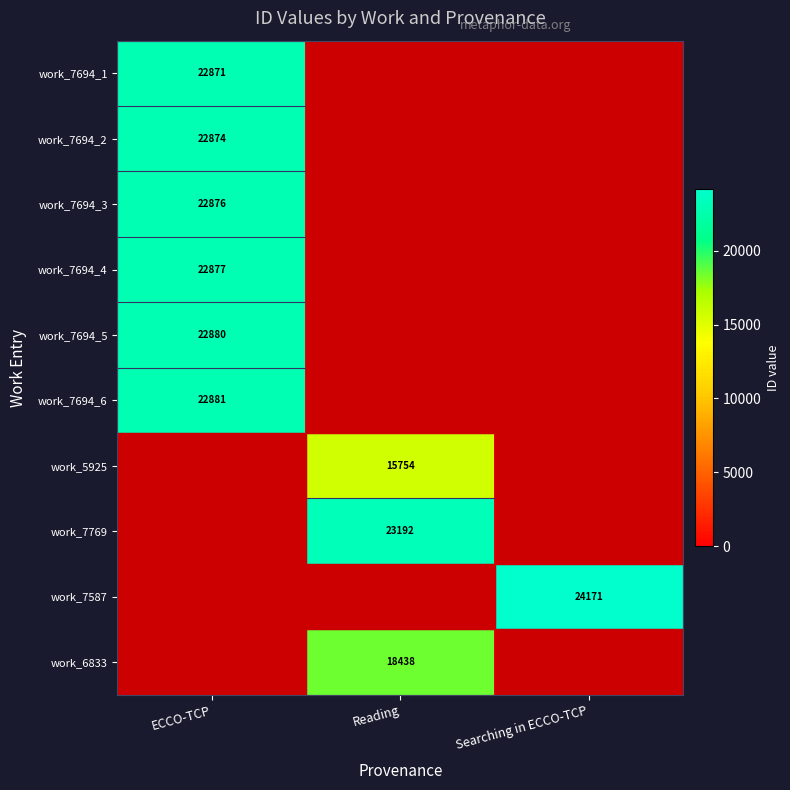

What is the spread (max minus min) of values at Searching in ECCO-TCP?

24171